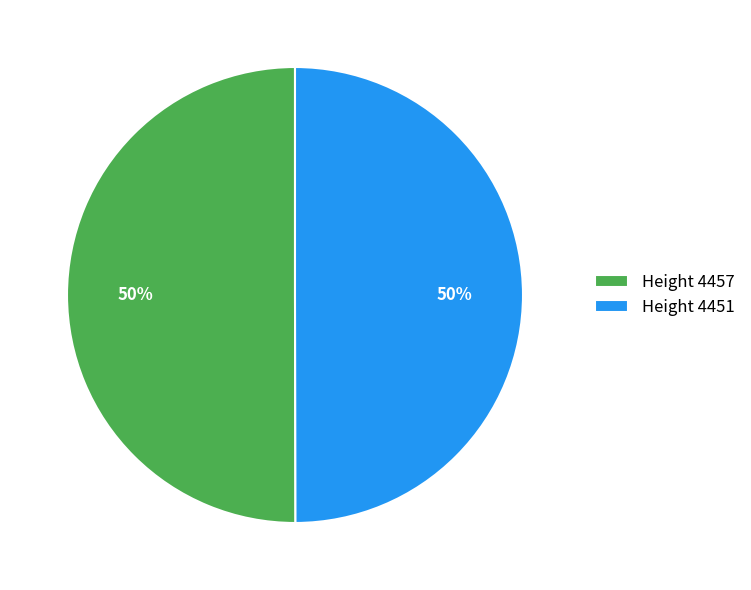

Approximately how many times larger is the value at Height 4451 compared to Height 4457?

1.0